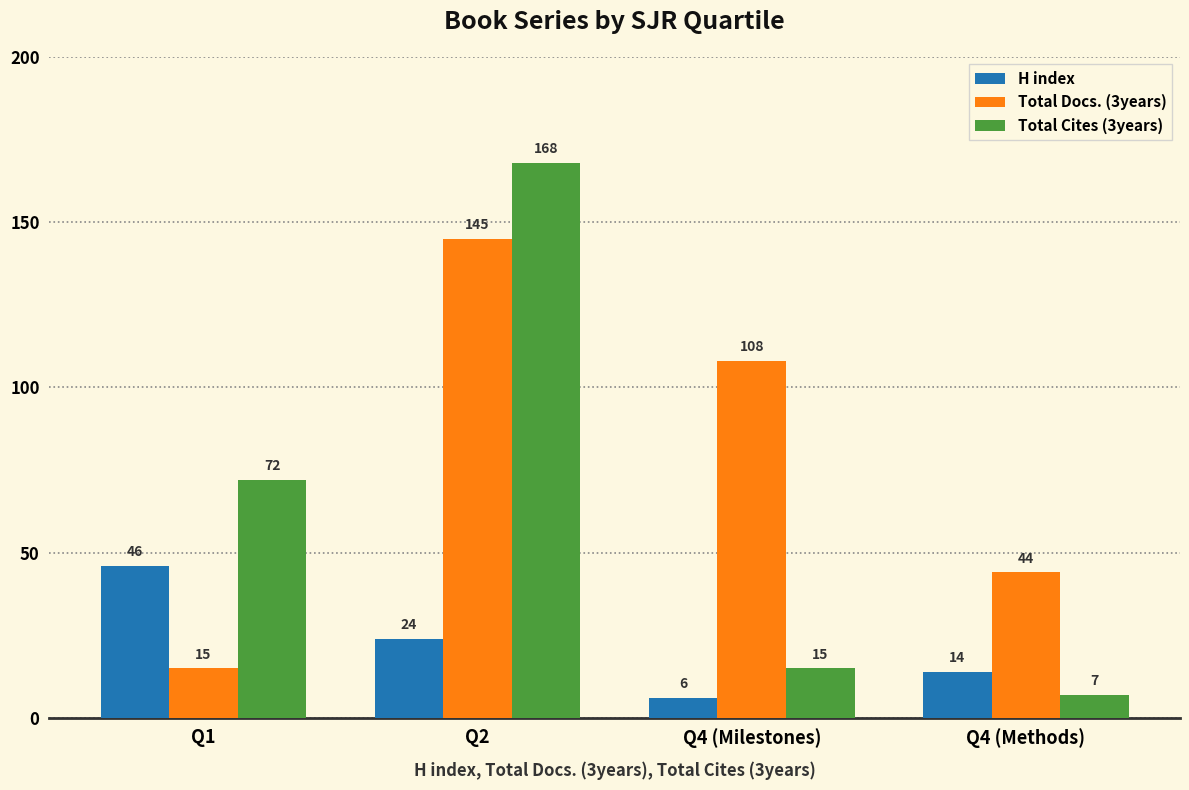

The value of H index at Q1 is 46. True or false?

True